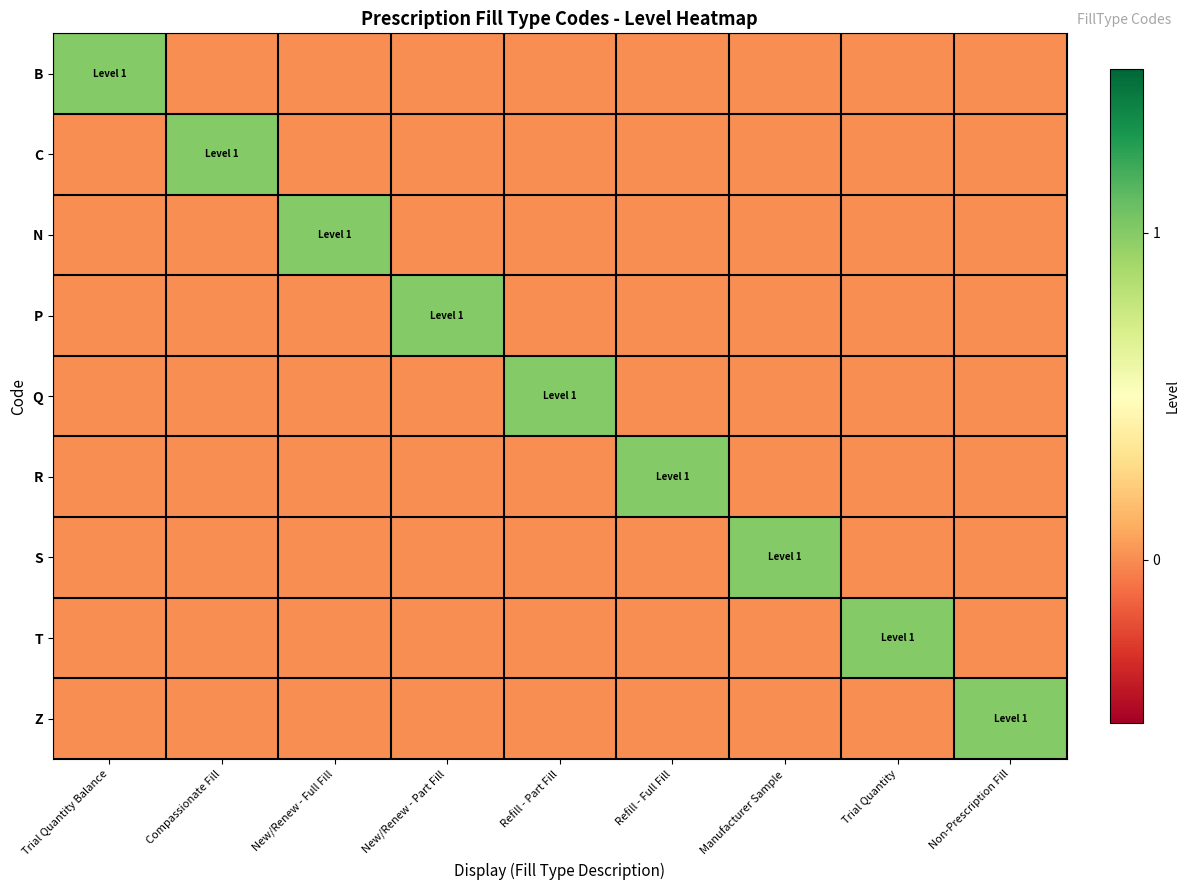

Which has a higher value, Manufacturer Sample or Non-Prescription Fill?

Manufacturer Sample